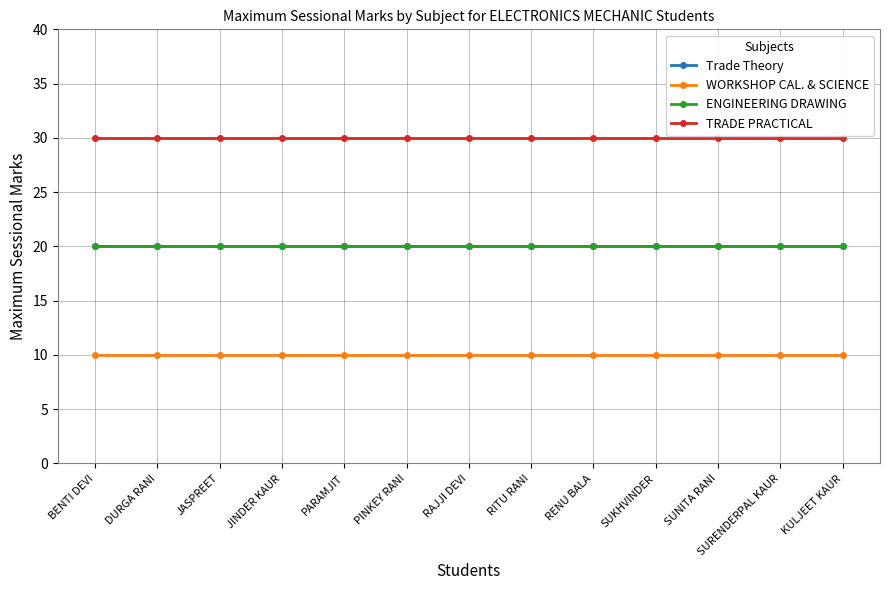

Does the chart have visible grid lines?

Yes